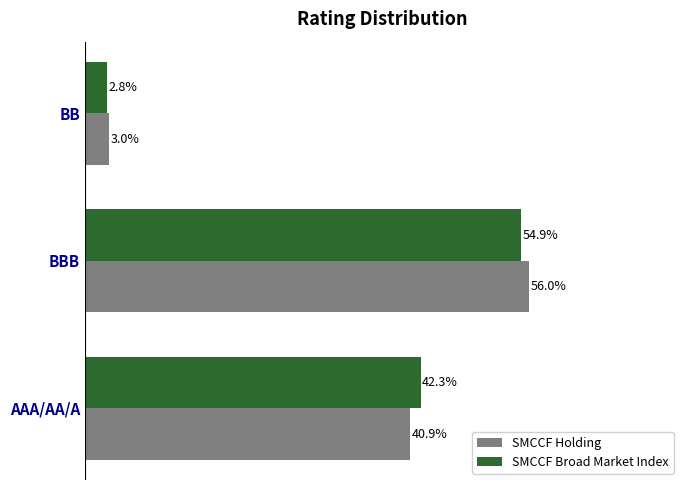

What are all the series names shown in the legend?

SMCCF Holding, SMCCF Broad Market Index